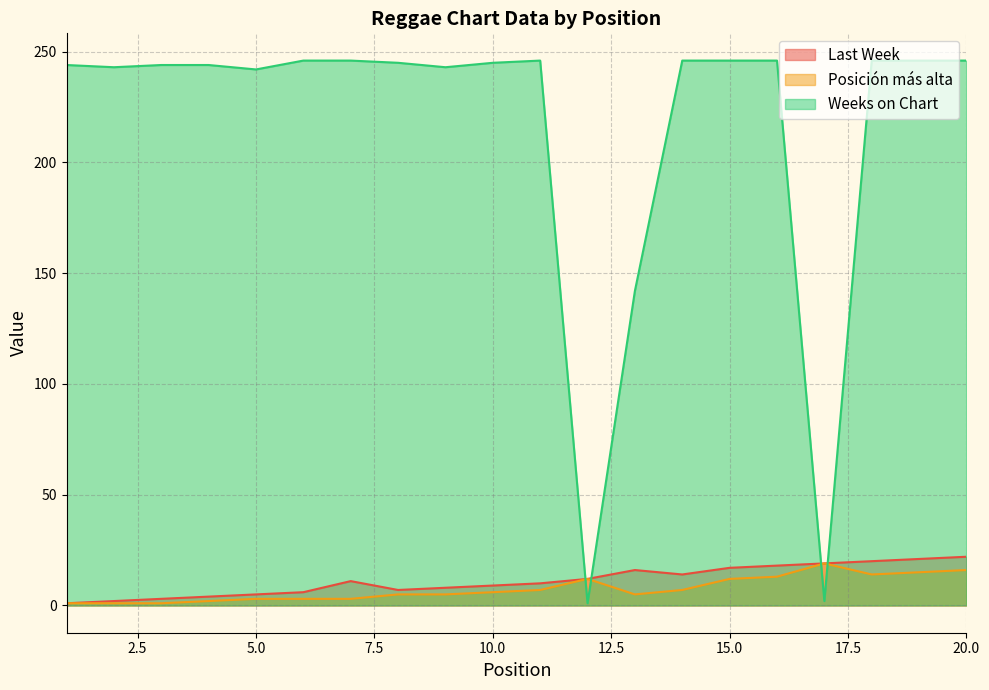

Reading left to right, what are all the values shown in this chart?

Last Week: 1=1	2=2	3=3	4=4	5=5	6=6	7=11	8=7	9=8	10=9	11=10	12=12	13=16	14=14	15=17	16=18	17=19	18=20	19=21	20=22
Posición más alta: 1=1	2=1	3=1	4=2	5=3	6=3	7=3	8=5	9=5	10=6	11=7	12=12	13=5	14=7	15=12	16=13	17=19	18=14	19=15	20=16
Weeks on Chart: 1=244	2=243	3=244	4=244	5=242	6=246	7=246	8=245	9=243	10=245	11=246	12=1	13=142	14=246	15=246	16=246	17=2	18=246	19=246	20=246